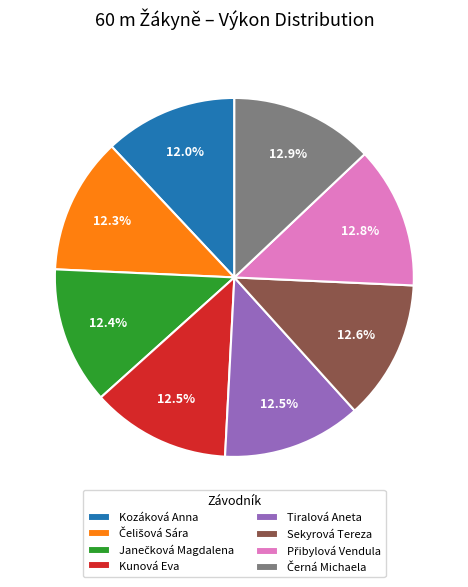

What portion of the pie excludes Kozáková Anna?

88.0%